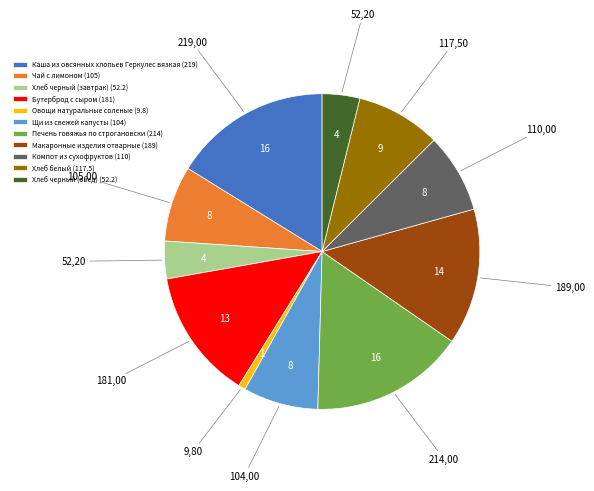

What is the ratio of the value at Щи из свежей капусты (104) to the value at Овощи натуральные соленые (9.8)?

10.6